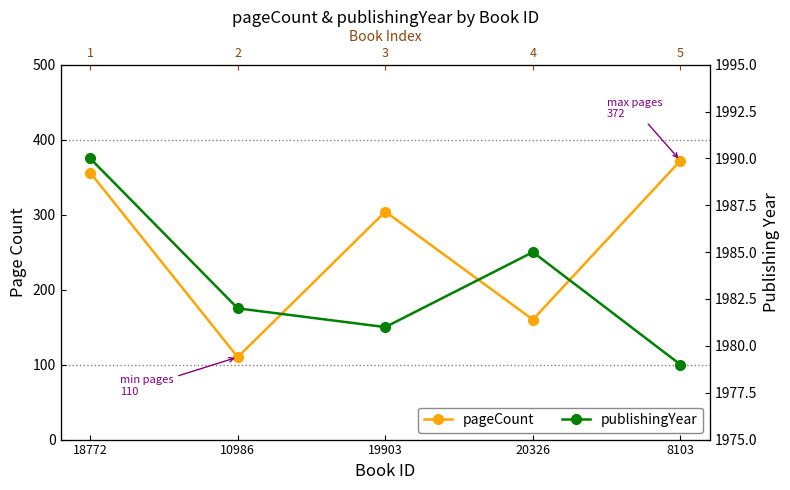

Where is the first local maximum for pageCount?

19903